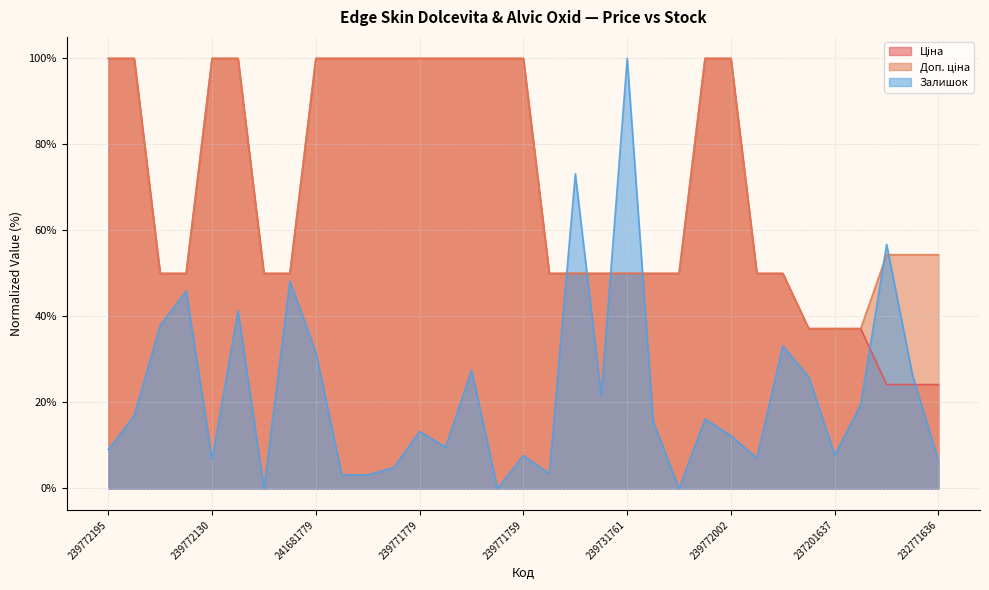

Reading left to right, extract all data points from this chart.

Ціна: 100.0	100.0	50.0	50.0	100.0	100.0	50.0	50.0	100.0	100.0	100.0	100.0	100.0	100.0	100.0	100.0	100.0	50.0	50.0	50.0	50.0	50.0	50.0	100.0	100.0	50.0	50.0	37.2	37.2	37.2	24.2	24.2	24.2
Доп. ціна: 100.0	100.0	50.0	50.0	100.0	100.0	50.0	50.0	100.0	100.0	100.0	100.0	100.0	100.0	100.0	100.0	100.0	50.0	50.0	50.0	50.0	50.0	50.0	100.0	100.0	50.0	50.0	37.2	37.2	37.2	54.4	54.4	54.4
Залишок: 9.1	17.0	37.9	45.9	6.7	41.3	0.0	48.2	31.6	3.2	3.2	4.9	13.2	9.6	27.5	0.0	7.6	3.5	73.2	21.6	100.0	15.6	0.0	16.2	12.3	7.1	33.2	25.9	7.8	19.5	56.8	26.3	6.5